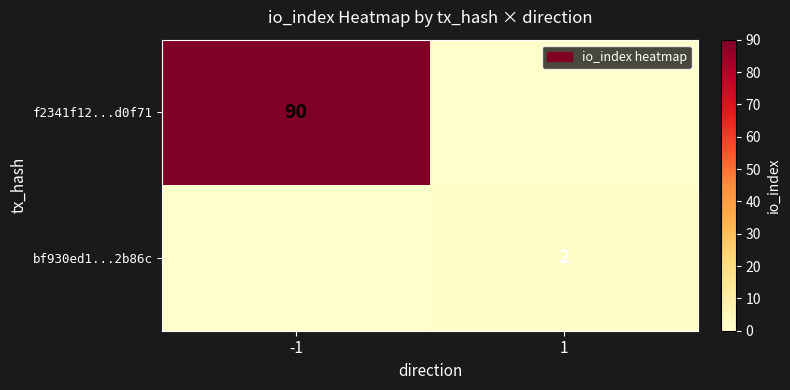

The f2341f12...d0f71 series shows 53 at -1. True or false?

False